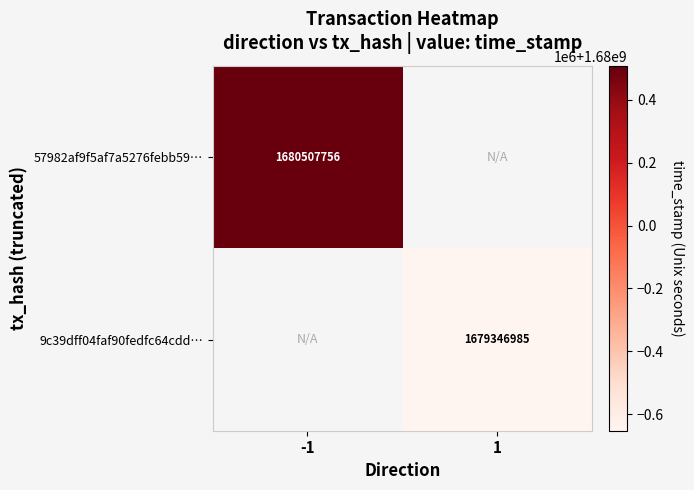

True or false: 9c39dff04faf90fedfc64cdd… has a value of 659137008 at 1.

False